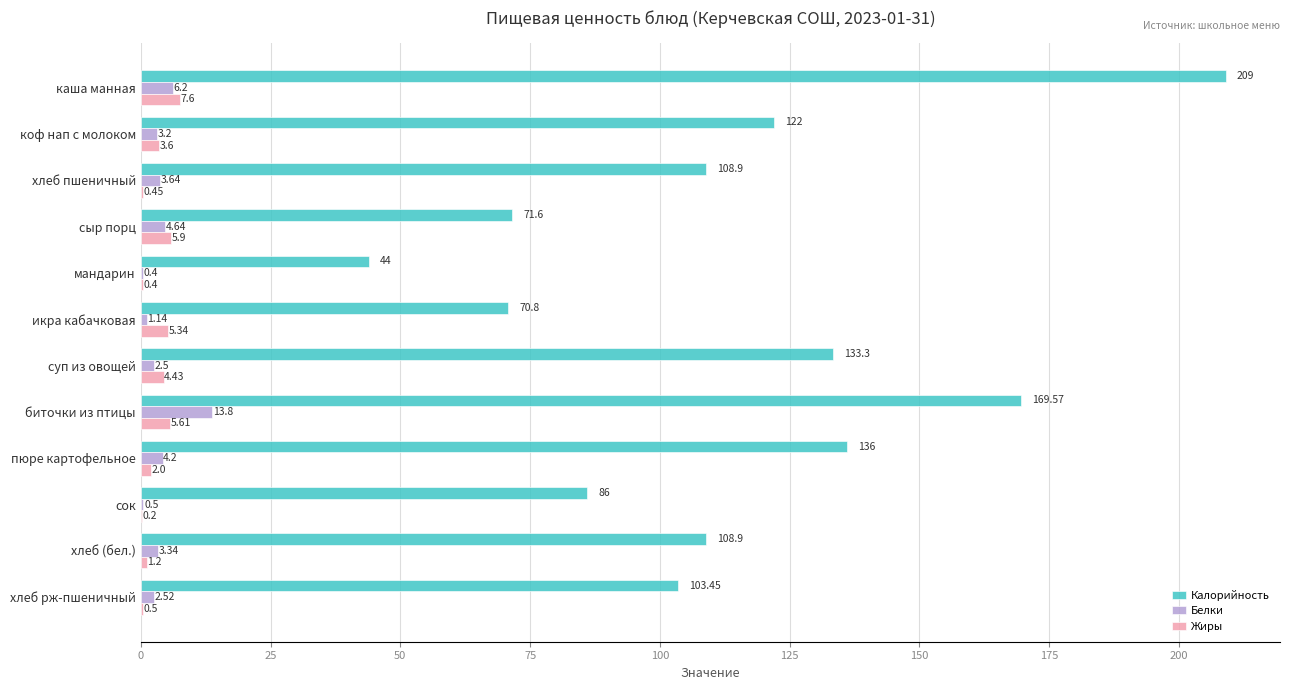

Which series changed the most between суп из овощей and сок?

Калорийность